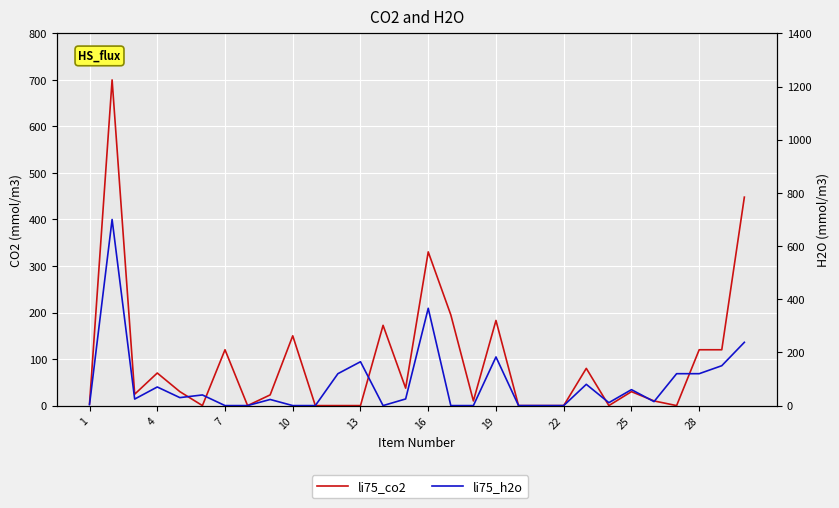

The value of li75_co2 at 22 is 137.1. True or false?

False